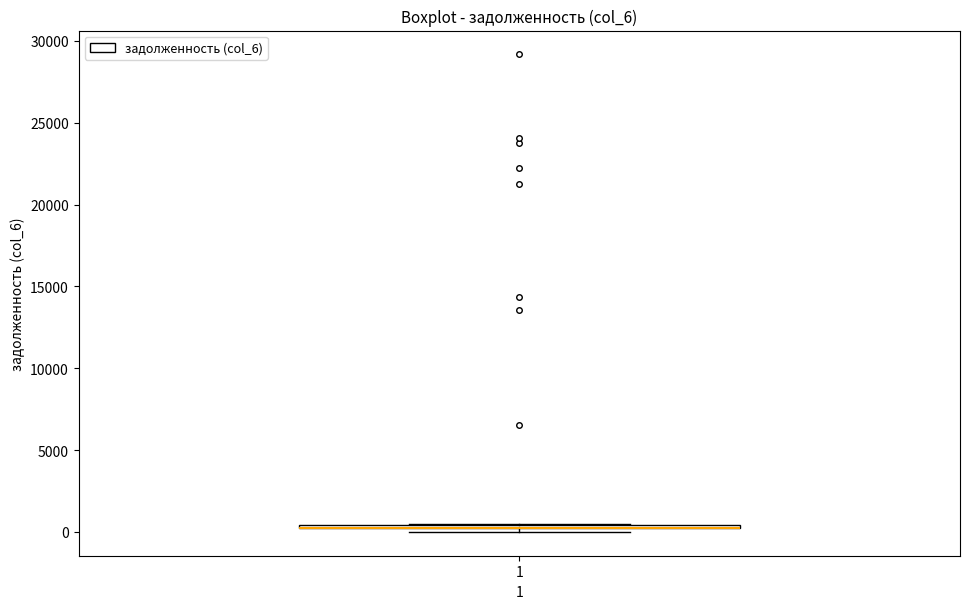

Where is the lower edge of the box at x = 1 on the y-axis? The values are not printed on the chart, so give them approximately, as read against the axis.

0